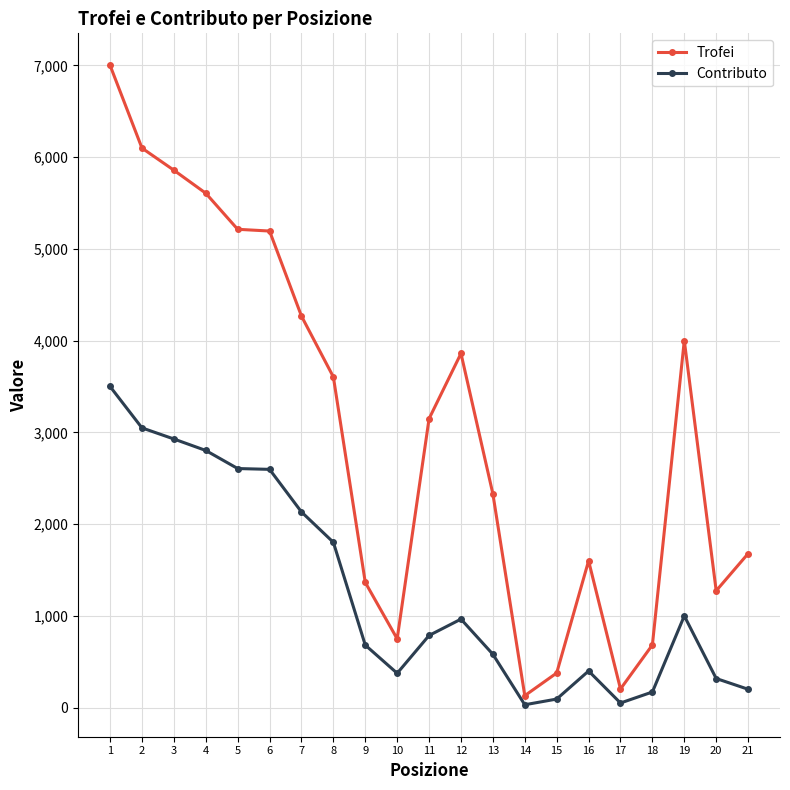

What is the sum of the Contributo values at 4 and 20?

3121